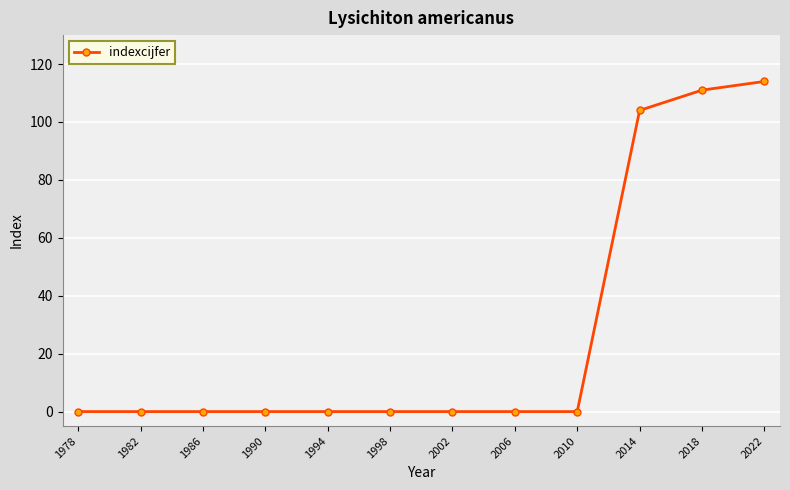

What is the difference between the values at 1994 and 2014?

104